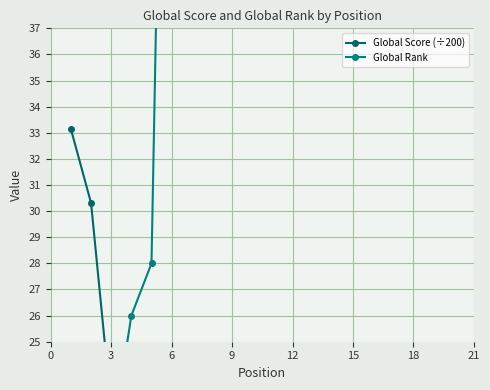

At how many categories does at least one series exceed 67?

15